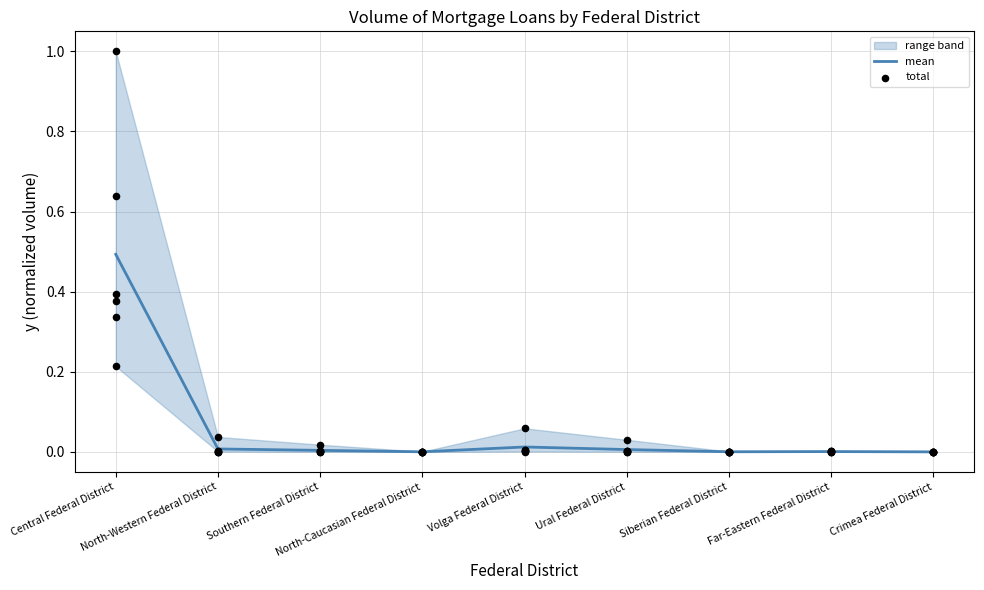

Which series reaches the minimum Y coordinate?

total